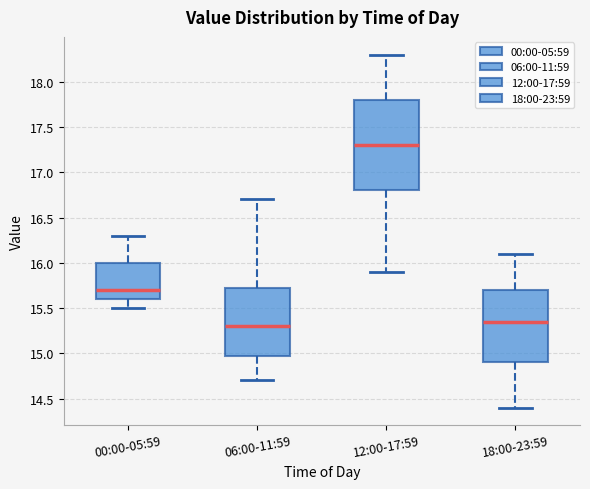

Which box is the tallest, from its lower edge to its upper edge?

12:00-17:59